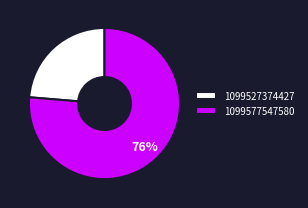

True or false: 1099527374427 accounts for 37% of the total.

False